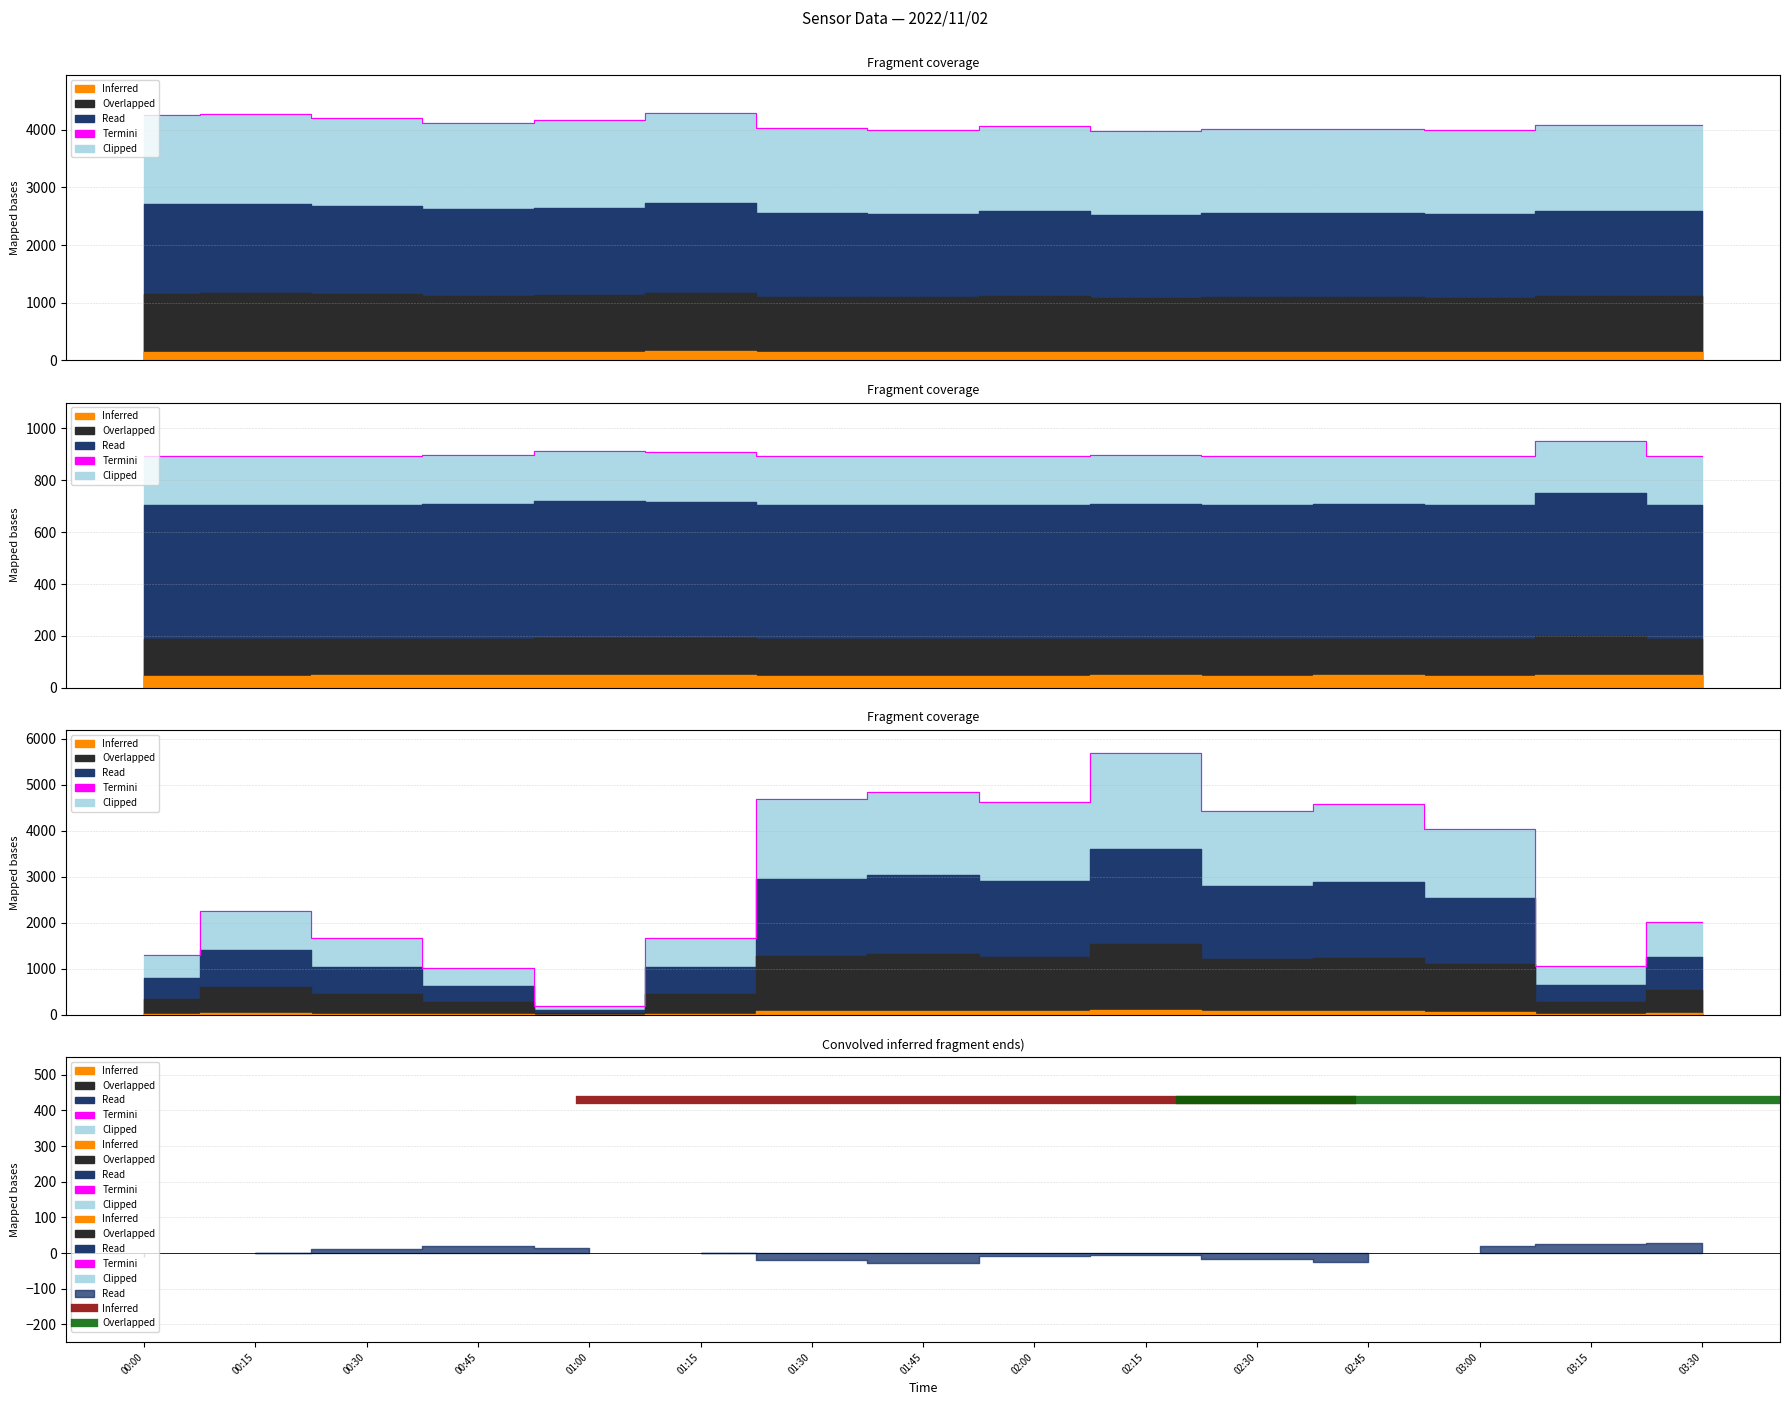

How many intersections are there between BME280_pressure and BME280_humidity?

2